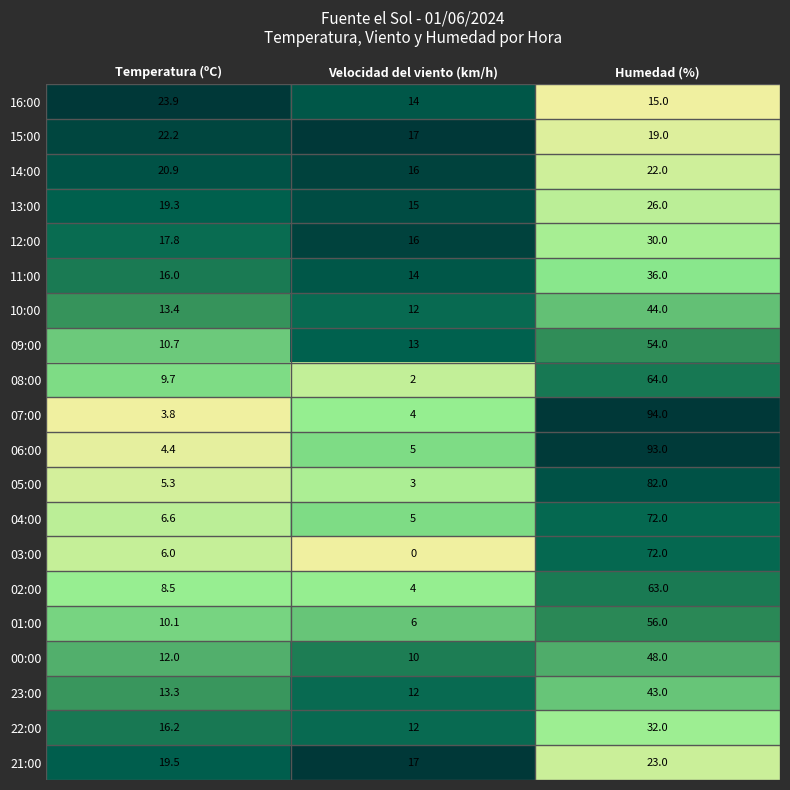

What is the difference between the highest and lowest values at Humedad (%)?

79.0